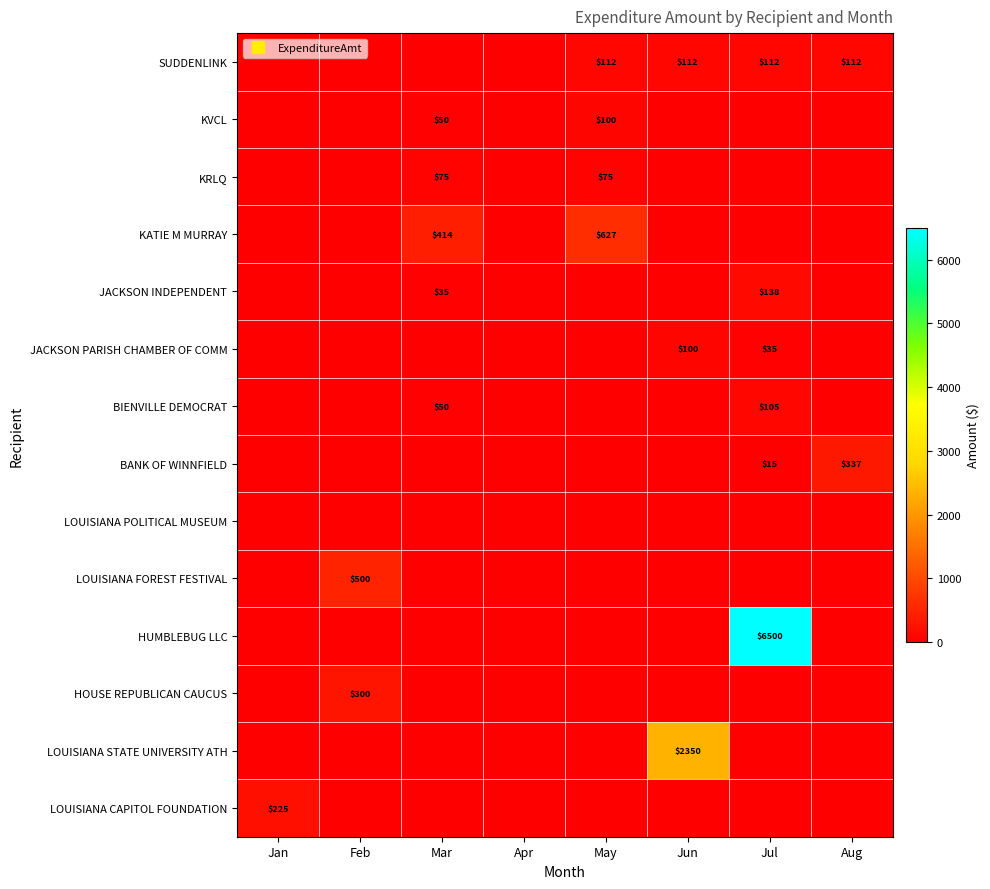

At which category does the chart reach its peak across all series?

Jul